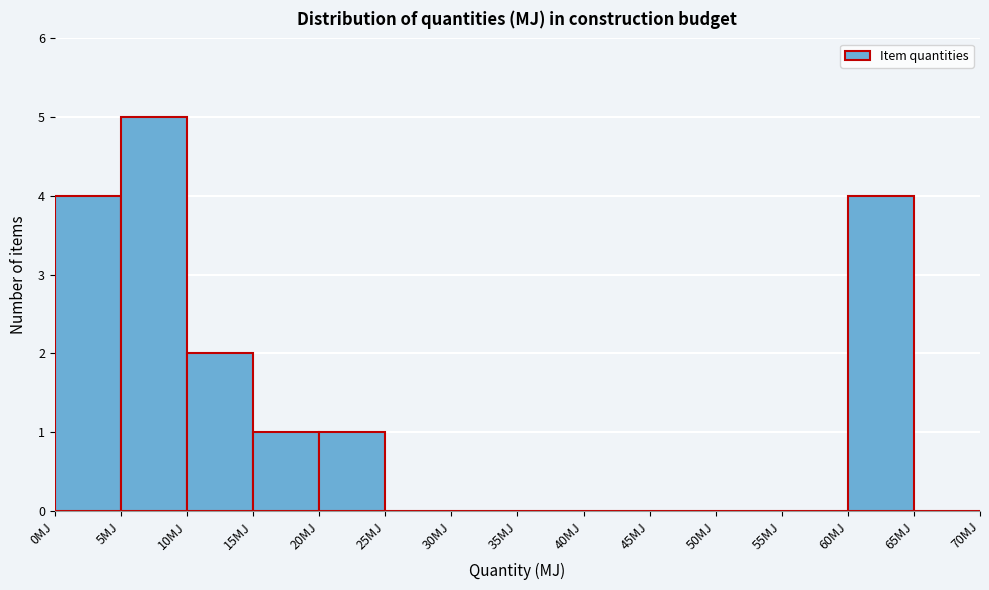

How tall is the bar that spans 10 to 15 on the x-axis? The values are not printed on the chart, so give them approximately, as read against the axis.

2